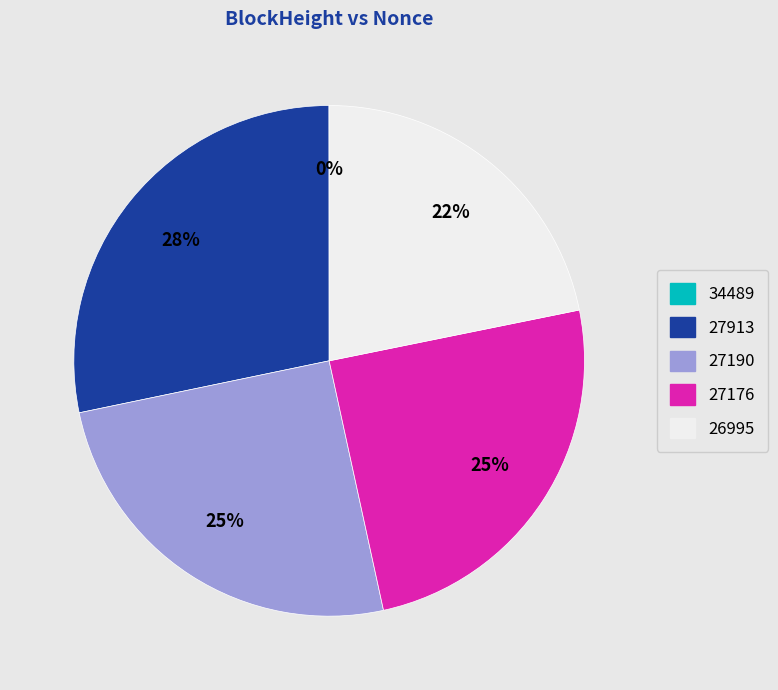

To the nearest percent, what is the difference between the largest and smallest slice percentages?

28%